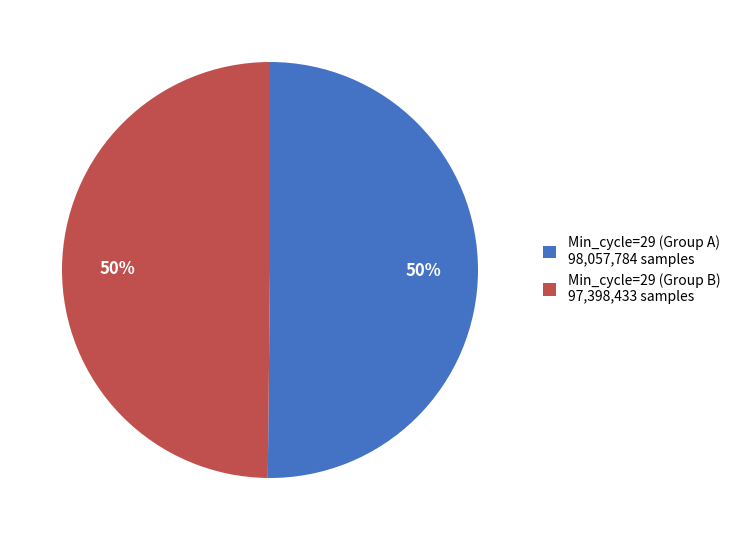

Count the number of slices in the pie.

2